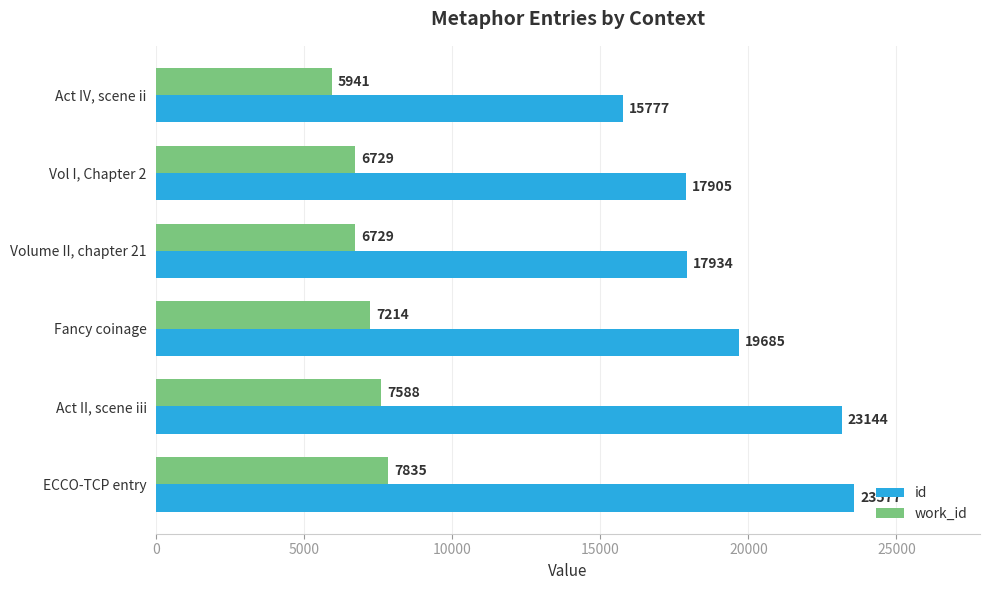

Which series changed the most between Fancy coinage and ECCO-TCP entry?

id